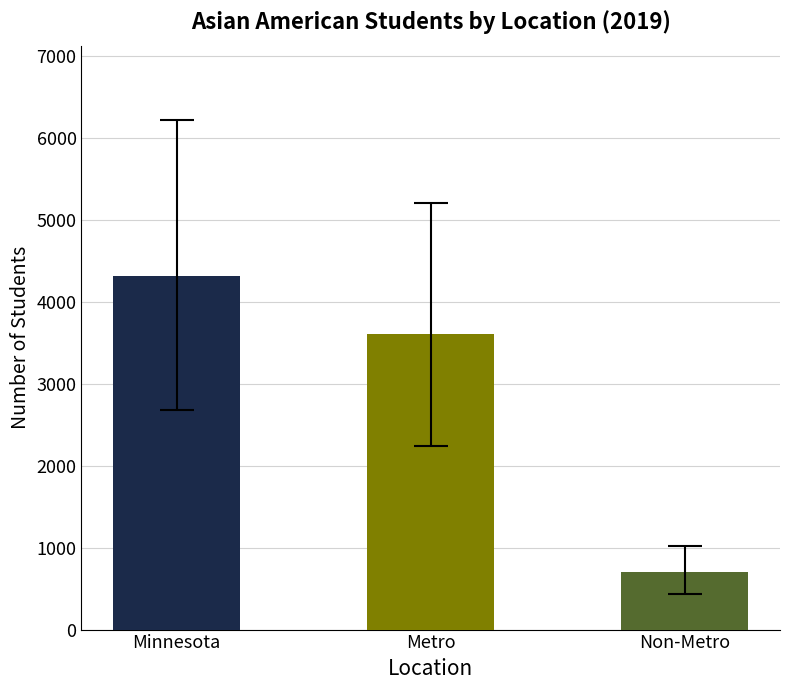

Read the value at Metro, to the nearest 100.

3600